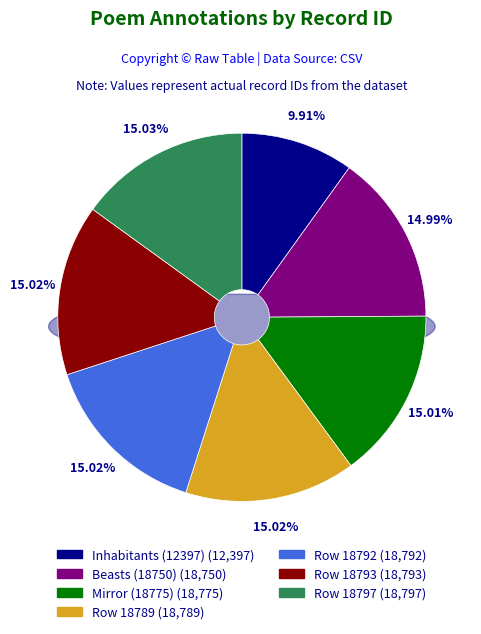

To the nearest percent, what is the difference between the largest and smallest slice percentages?

5%